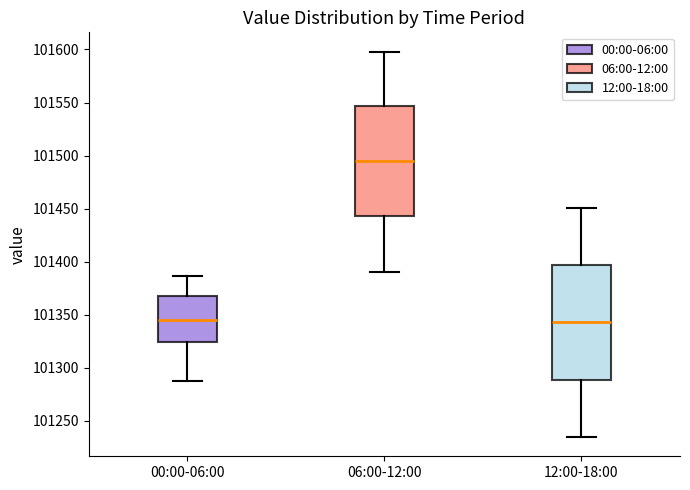

Reading left to right, transcribe this box plot: for each box, give where its median line is, the range the box spans, and where its two whiskers end, as read against the y-axis. The values are not printed on the chart, so give them approximately, as read against the axis.

00:00-06:00: median 101345, box 101325 to 101370, whiskers 101285 to 101385
06:00-12:00: median 101495, box 101445 to 101545, whiskers 101390 to 101600
12:00-18:00: median 101345, box 101290 to 101395, whiskers 101235 to 101450